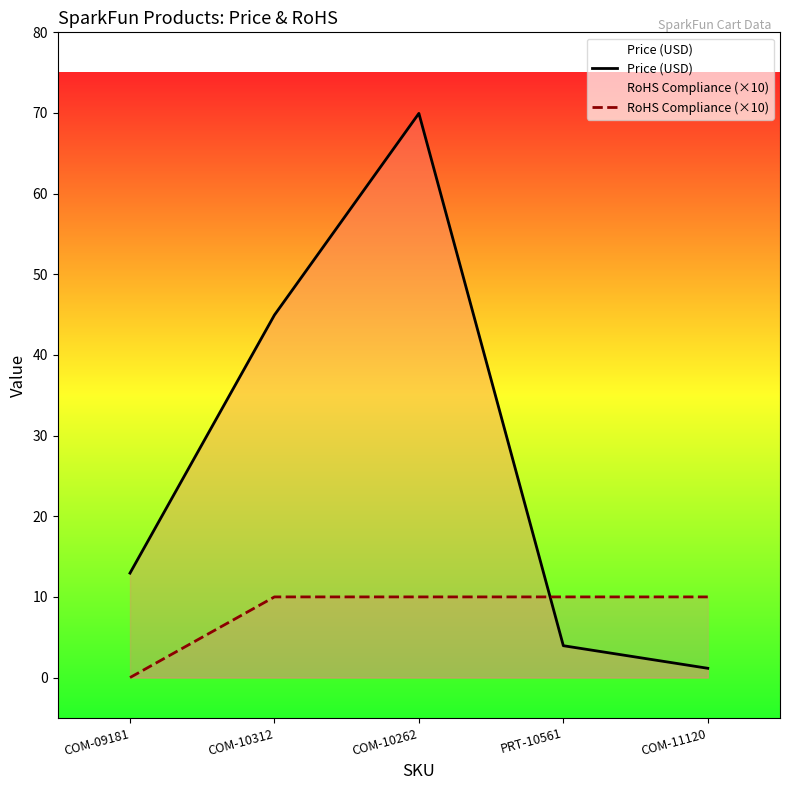

How many RoHS Compliance (×10) values are between 10 and 11?

4